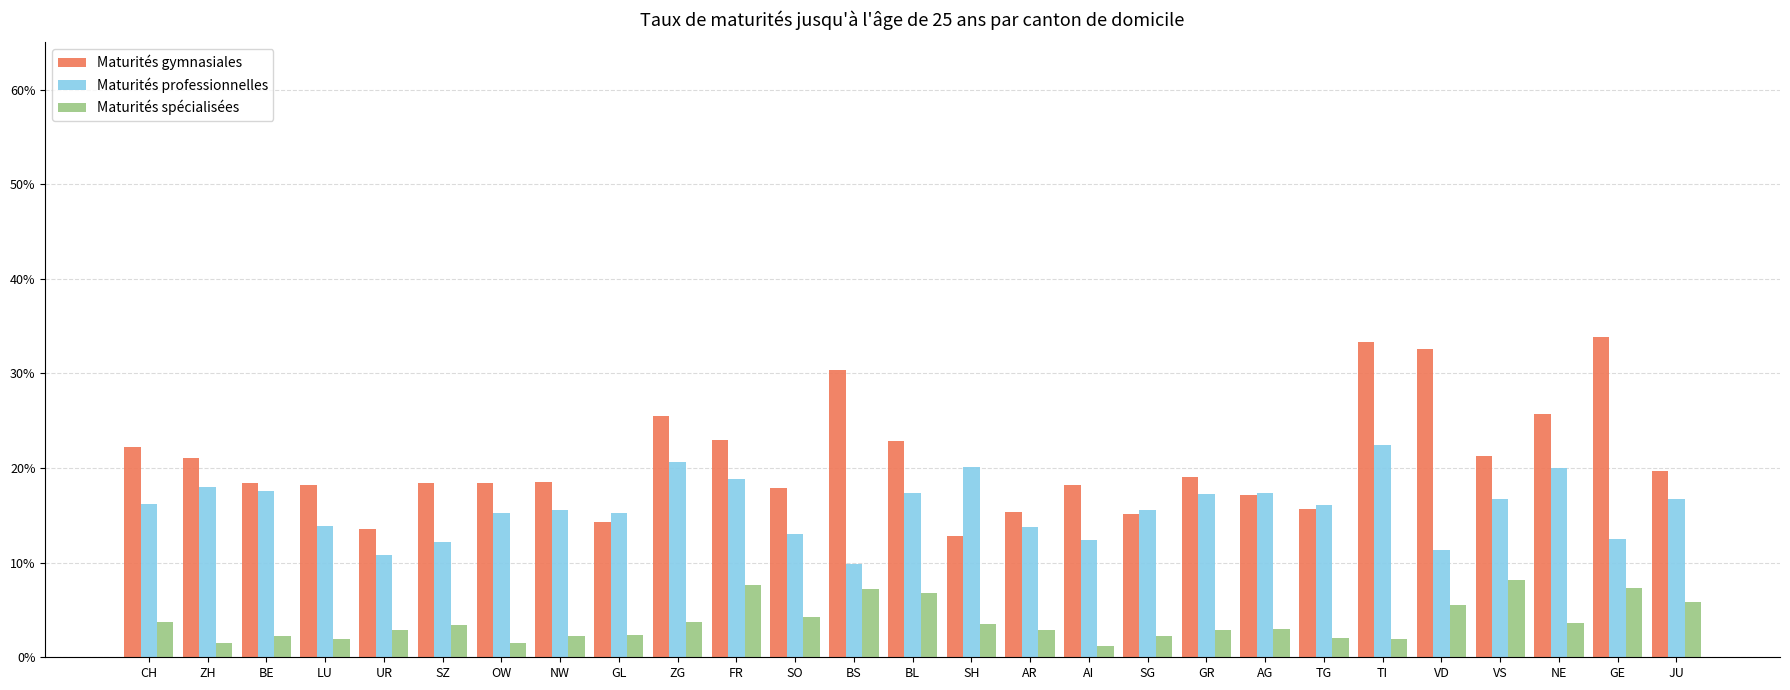

Where is Maturités professionnelles nearest to the value 0?

BS